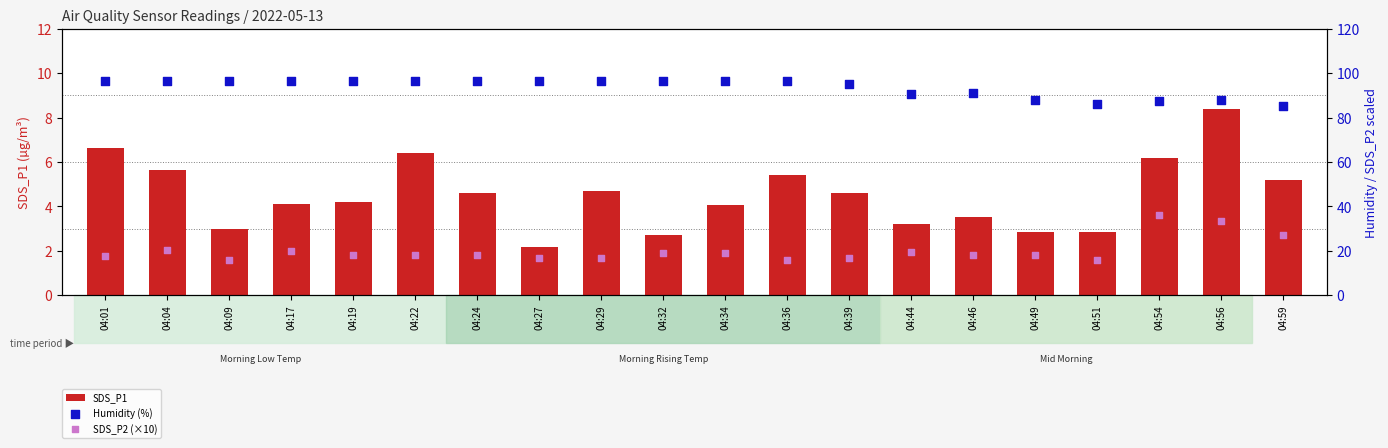

Which series has the largest Y range (max minus min)?

SDS_P2 (×10)